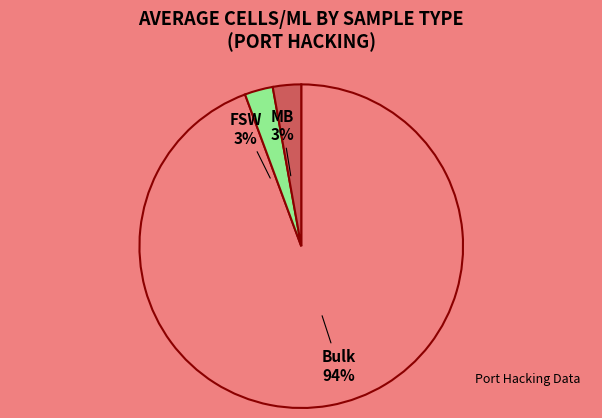

Which category has the smallest portion of the pie?

FSW